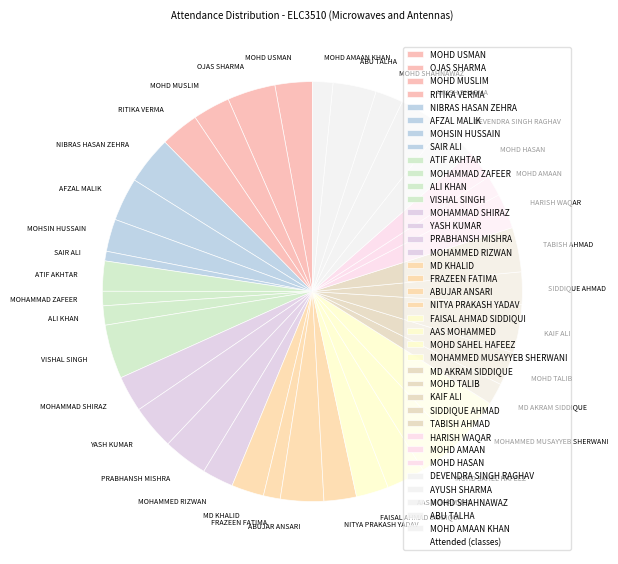

Approximately how many times larger is the value at OJAS SHARMA compared to HARISH WAQAR?

1.4